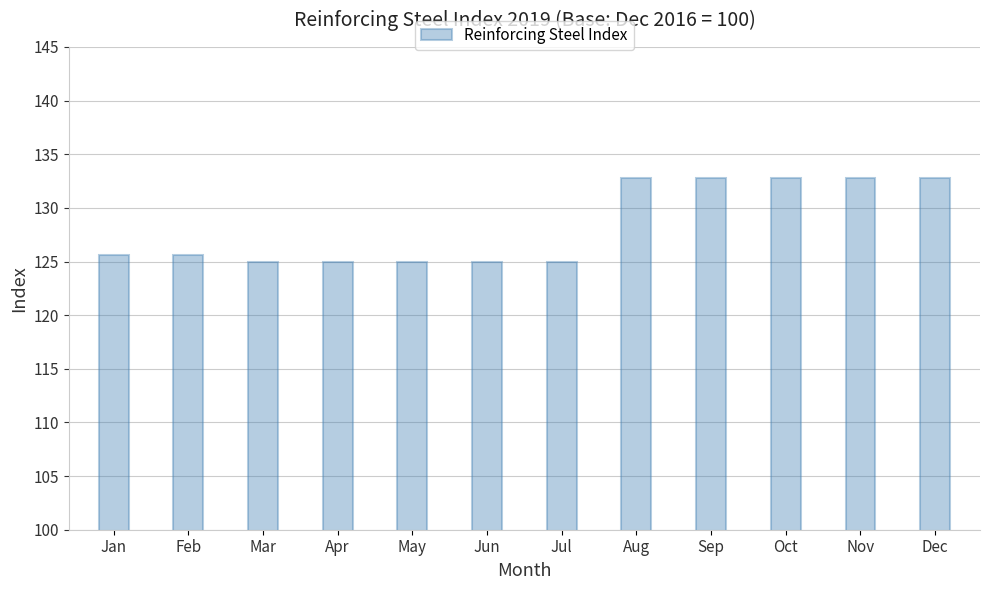

Reading left to right, transcribe all the data shown in this chart.

Jan=125.6	Feb=125.6	Mar=125.0	Apr=125.0	May=125.0	Jun=125.0	Jul=125.0	Aug=132.8	Sep=132.8	Oct=132.8	Nov=132.8	Dec=132.8